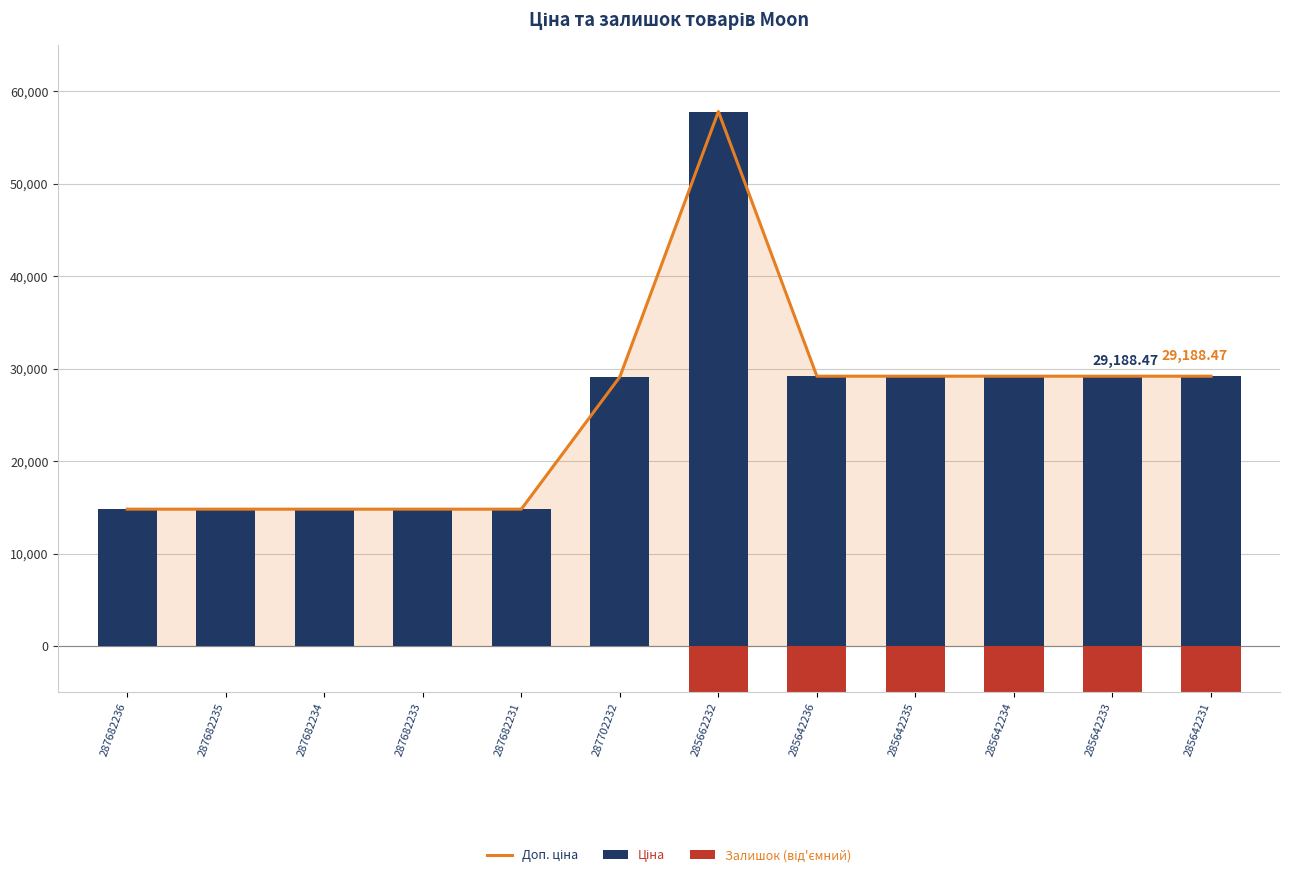

Which category has the highest value across all series?

285662232